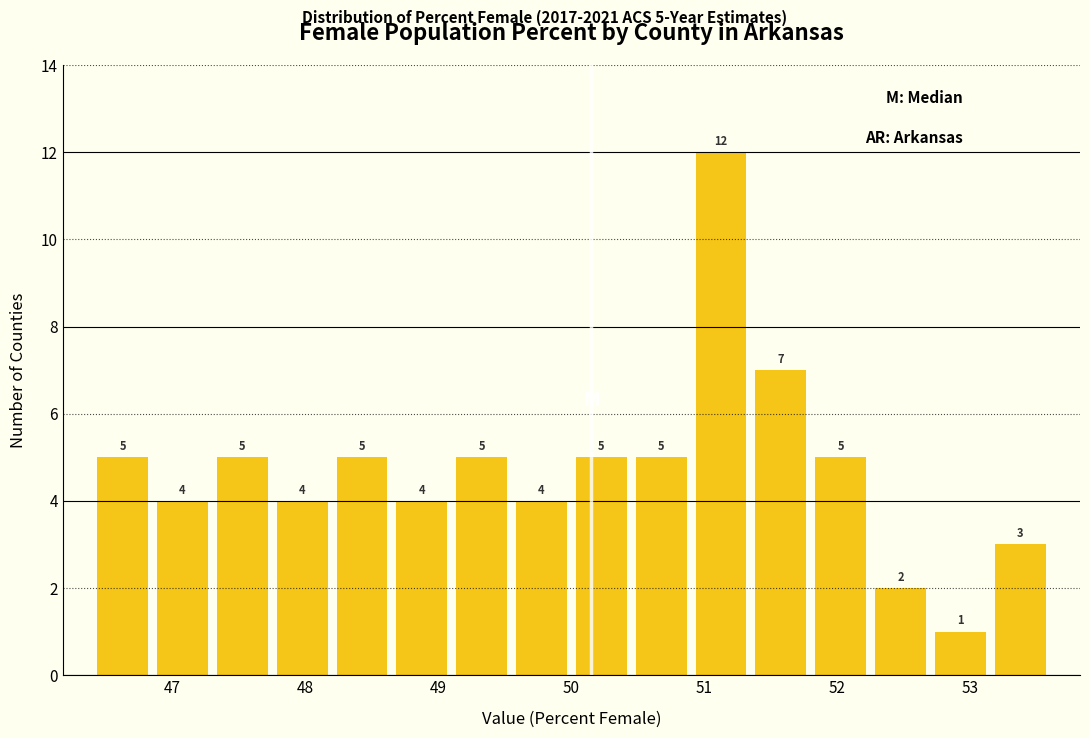

Over which range of the x-axis is the bar tallest?

50.90 to 51.35